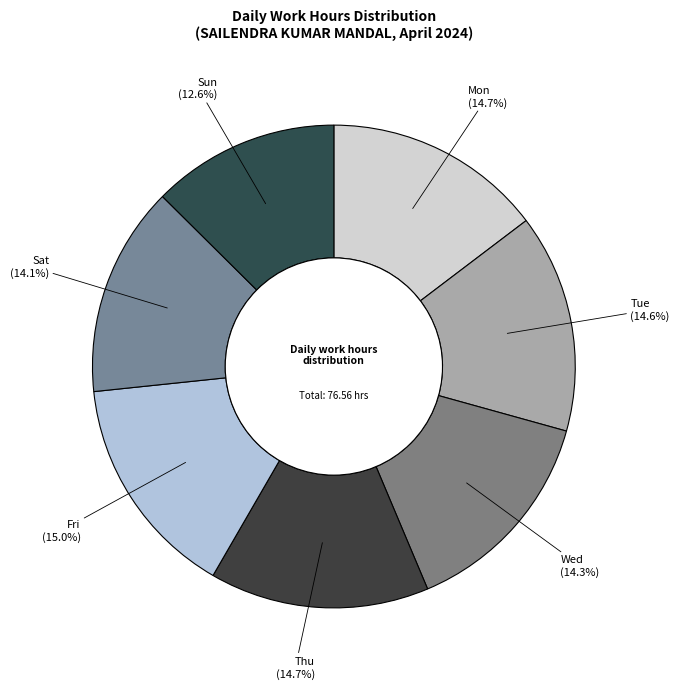

How many segments does this pie chart have?

7